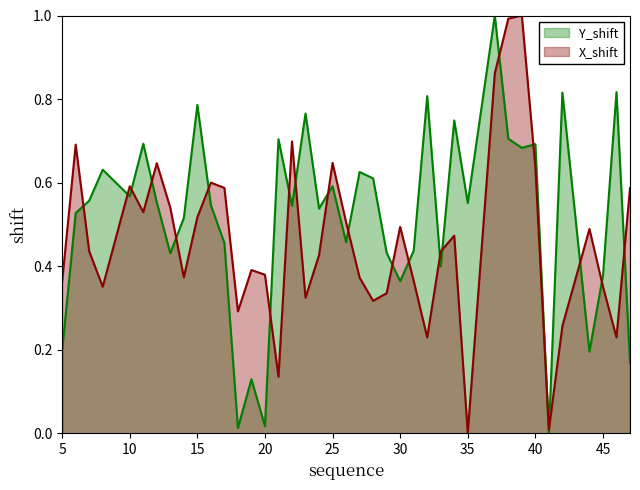

In Y_shift, how many points are lower than both neighbors (excluding endpoints)?

13